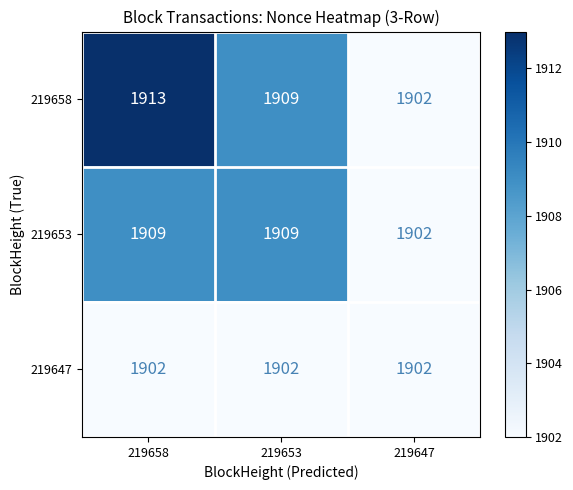

What is the total value across all series at 219653?

5720